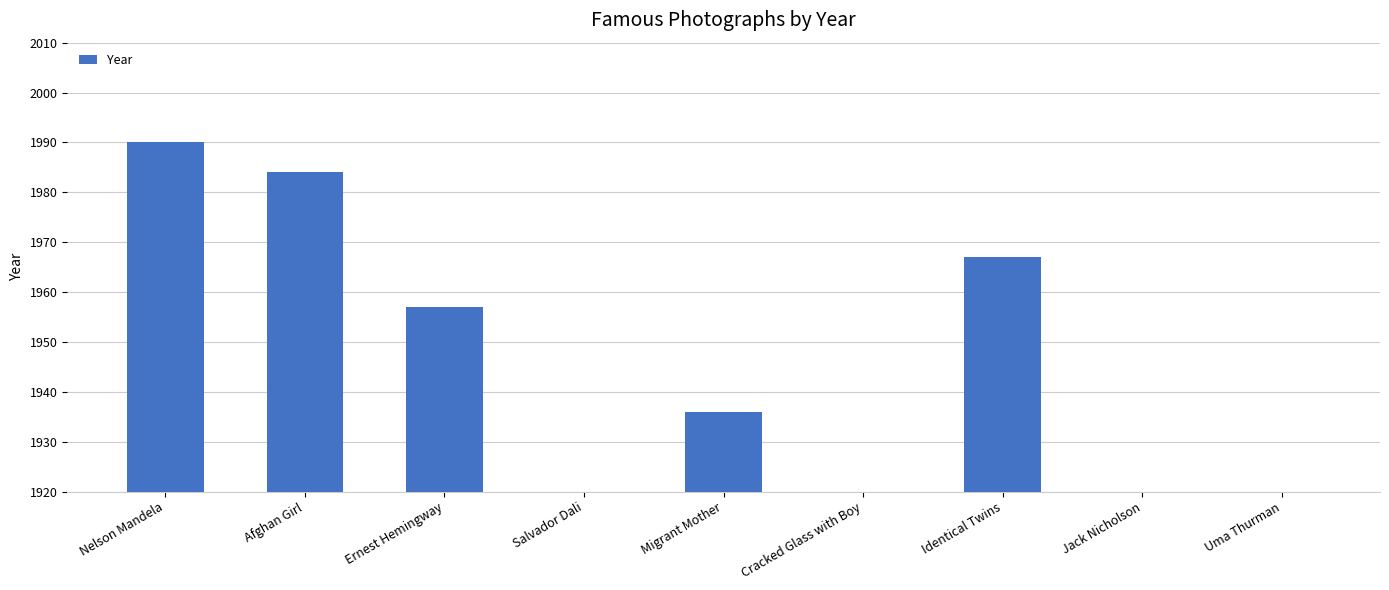

Which category has the highest value across all series?

Nelson Mandela